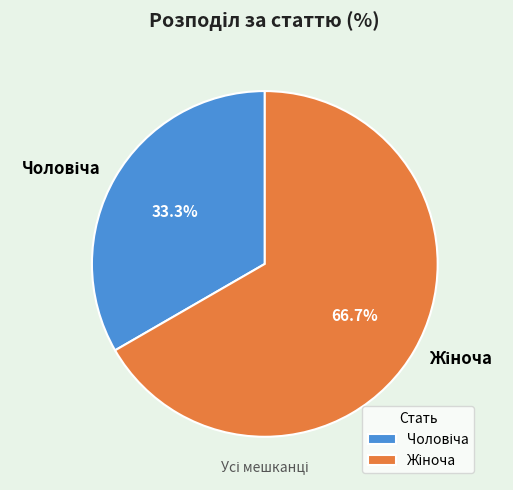

Is there a majority slice in this chart?

Yes